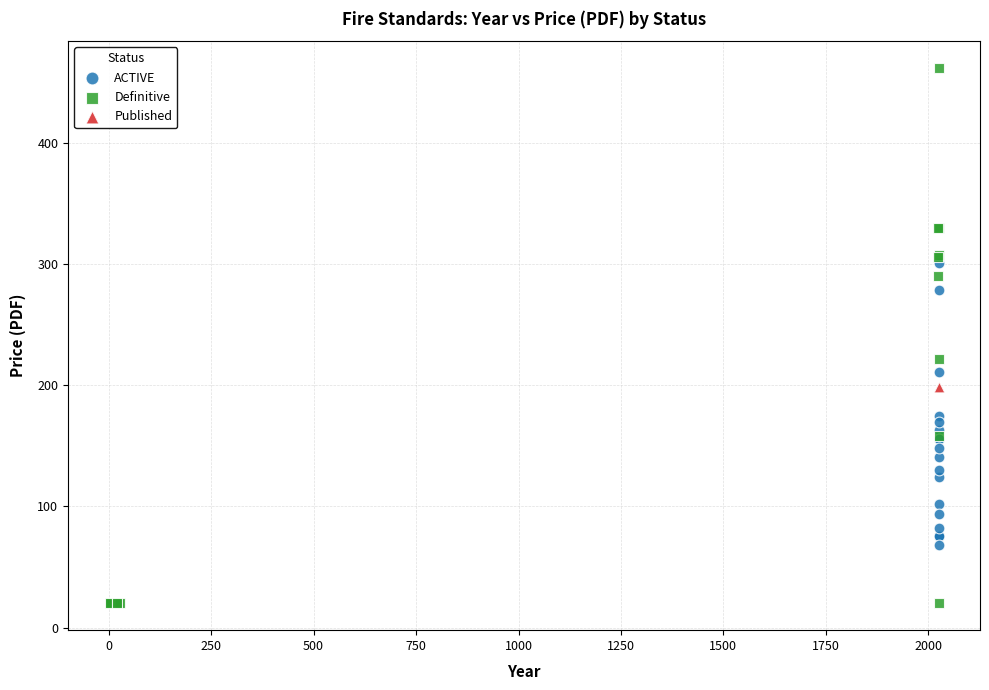

What are all the series names shown in the legend?

ACTIVE, Definitive, Published